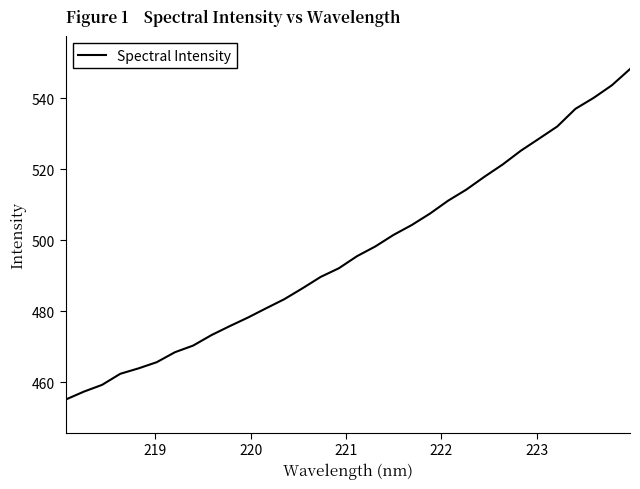

What is the minimum value shown in the chart?

455.1